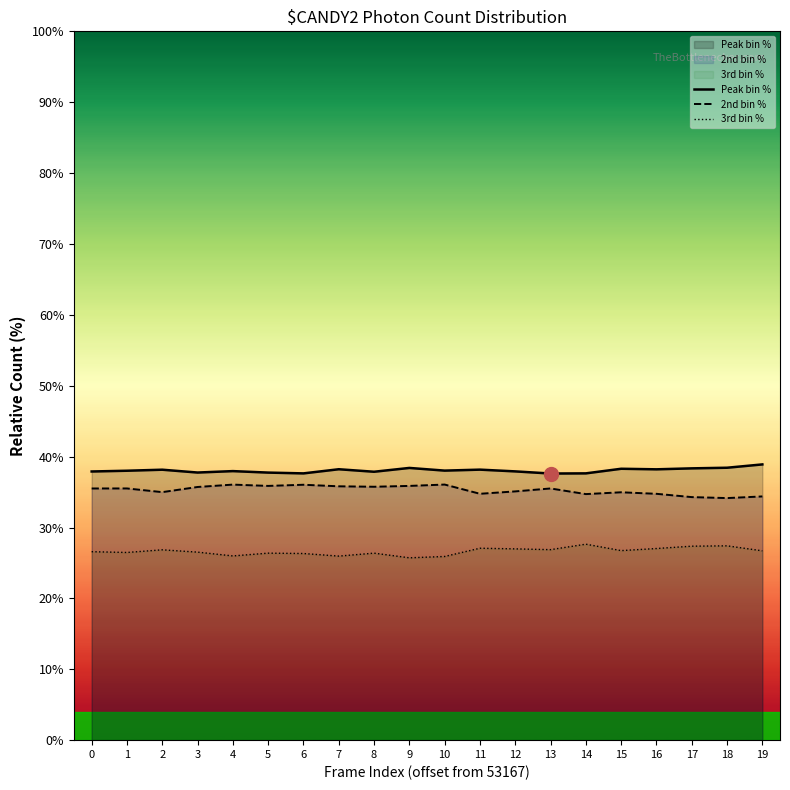

Reading left to right, list all the values displayed in this chart.

Peak bin %: 37.9	38.0	38.2	37.8	38.0	37.7	37.6	38.2	37.9	38.4	38.0	38.2	37.9	37.6	37.6	38.3	38.2	38.3	38.4	38.9
2nd bin %: 35.5	35.5	35.0	35.7	36.1	35.9	36.0	35.8	35.8	35.9	36.1	34.8	35.1	35.5	34.7	35.0	34.8	34.3	34.2	34.4
3rd bin %: 26.6	26.5	26.9	26.5	26.0	26.4	26.3	26.0	26.4	25.7	25.9	27.1	27.0	26.9	27.6	26.7	27.0	27.4	27.4	26.7